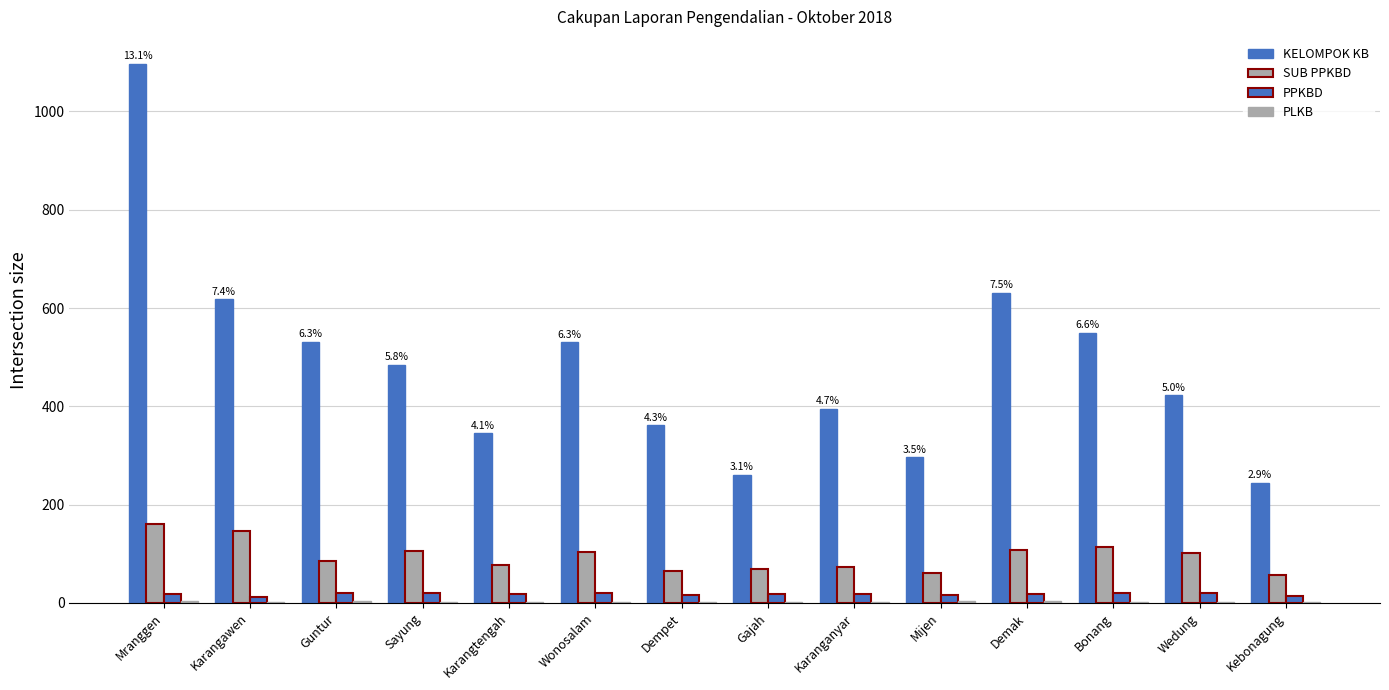

At how many categories does at least one series exceed 591?

3